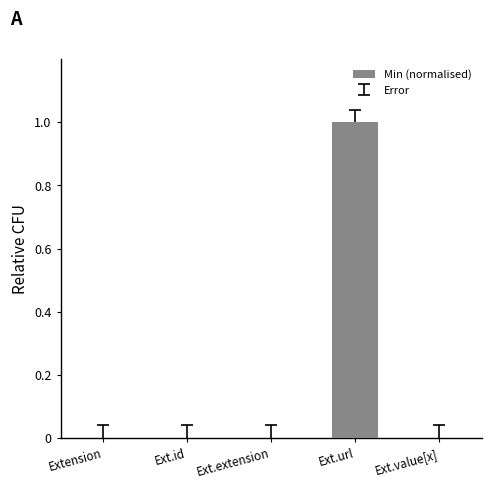

What is the maximum value shown in the chart?

1